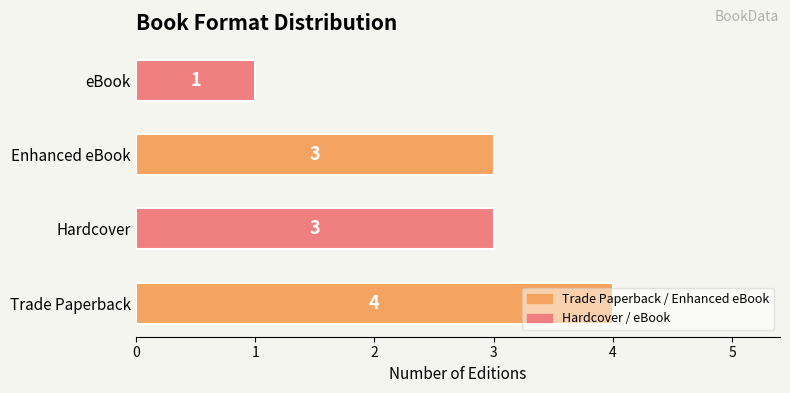

Which label corresponds to the largest value in the chart?

Trade Paperback